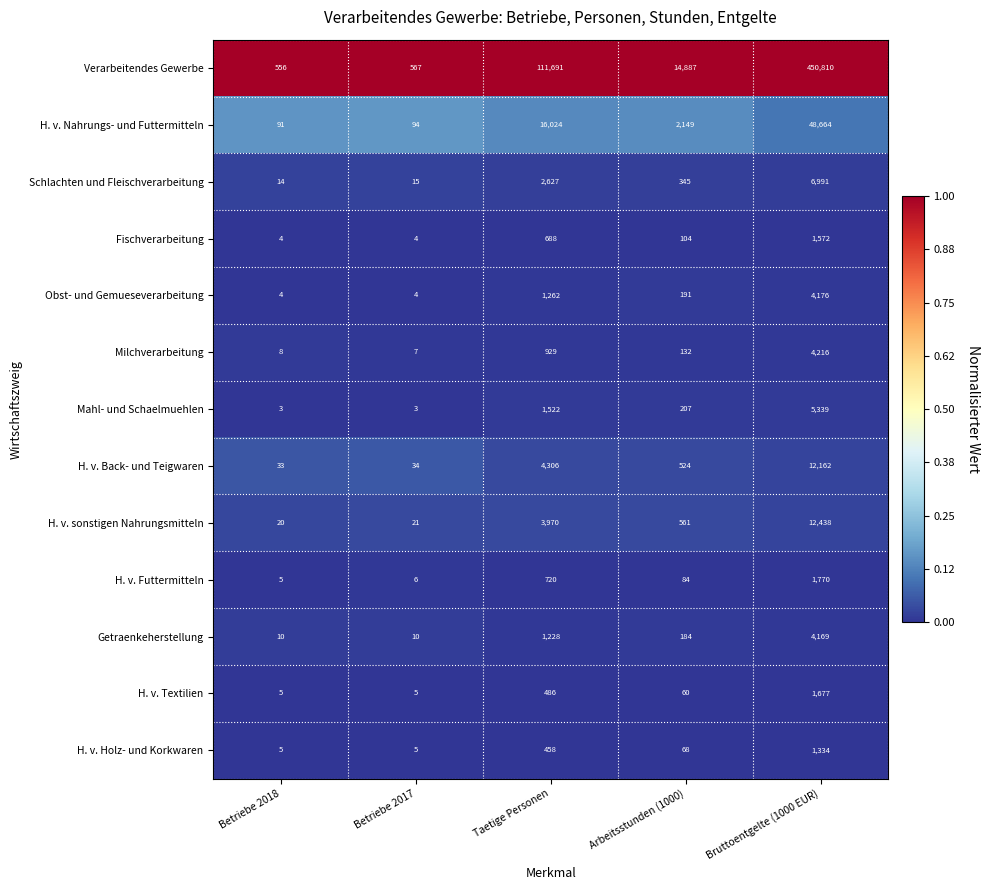

What is the total value across all series at Taetige Personen?

145911